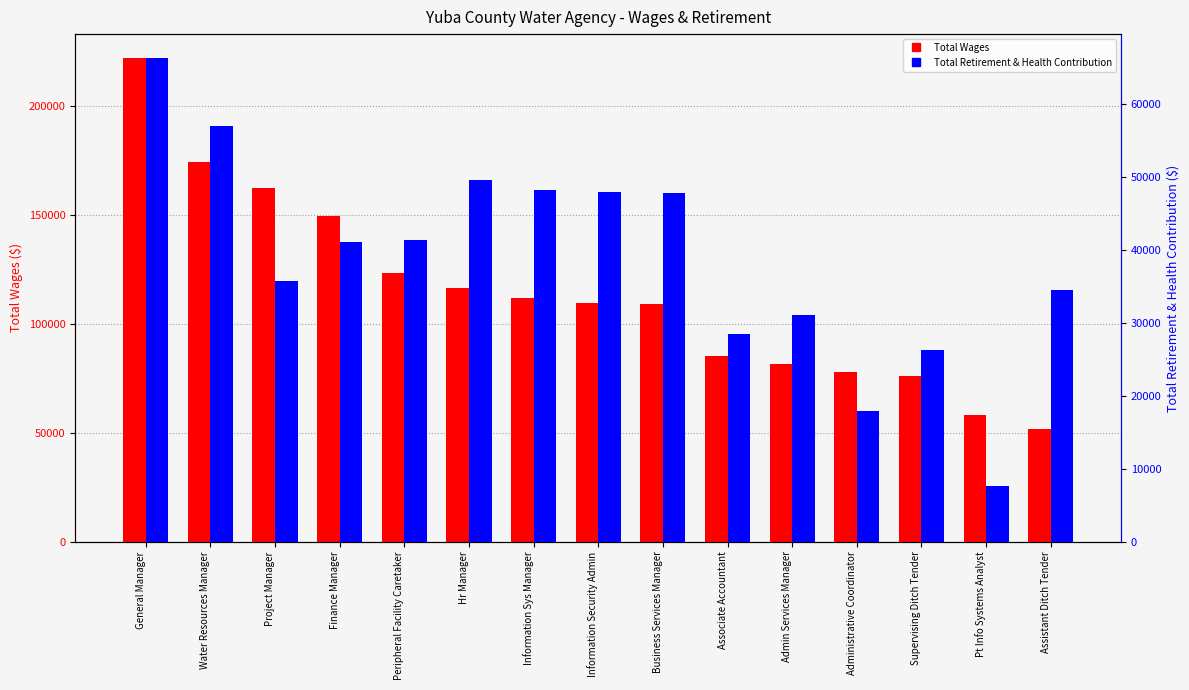

List the labels in order of Total Wages value, largest first.

General Manager, Water Resources Manager, Project Manager, Finance Manager, Peripheral Facility Caretaker, Hr Manager, Information Sys Manager, Information Security Admin, Business Services Manager, Associate Accountant, Admin Services Manager, Administrative Coordinator, Supervising Ditch Tender, Pt Info Systems Analyst, Assistant Ditch Tender